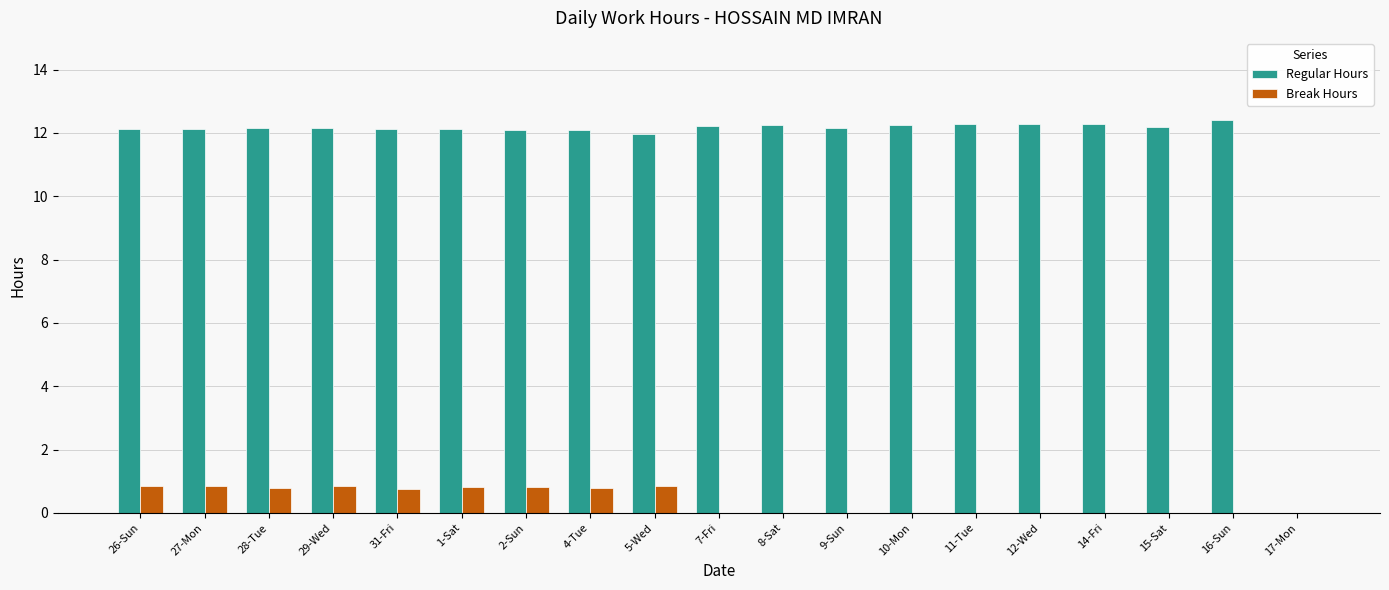

What is the total value across all series at 15-Sat?

12.2